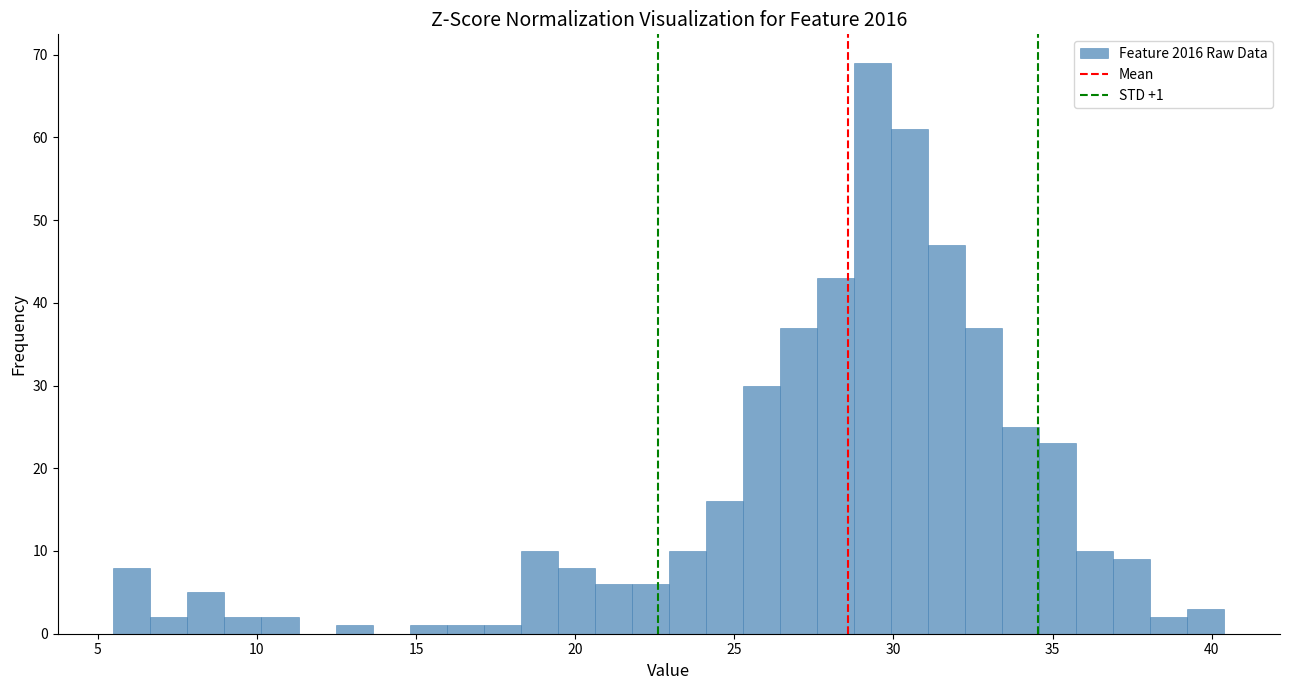

Read against the x-axis, roughly where is the centre of the tallest bar?

29.5